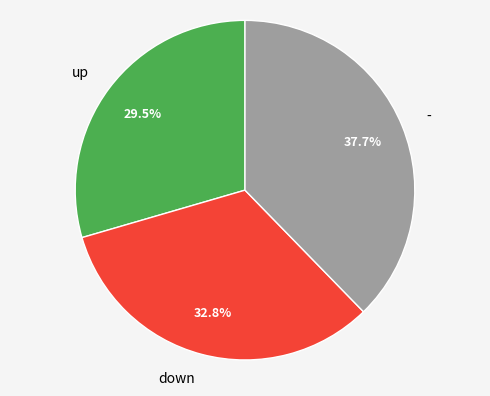

Between up and -, which is larger?

-